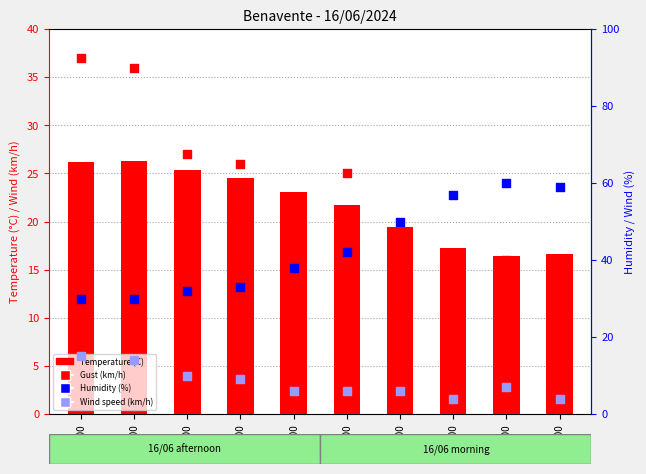

Which series has the widest spread of Y values?

Humidity (%)